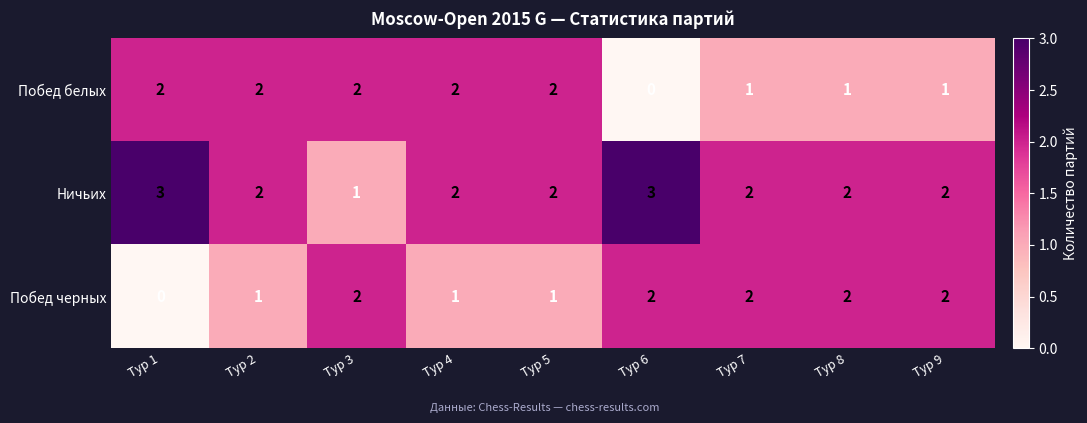

Which series has the largest total across all categories?

Ничьих